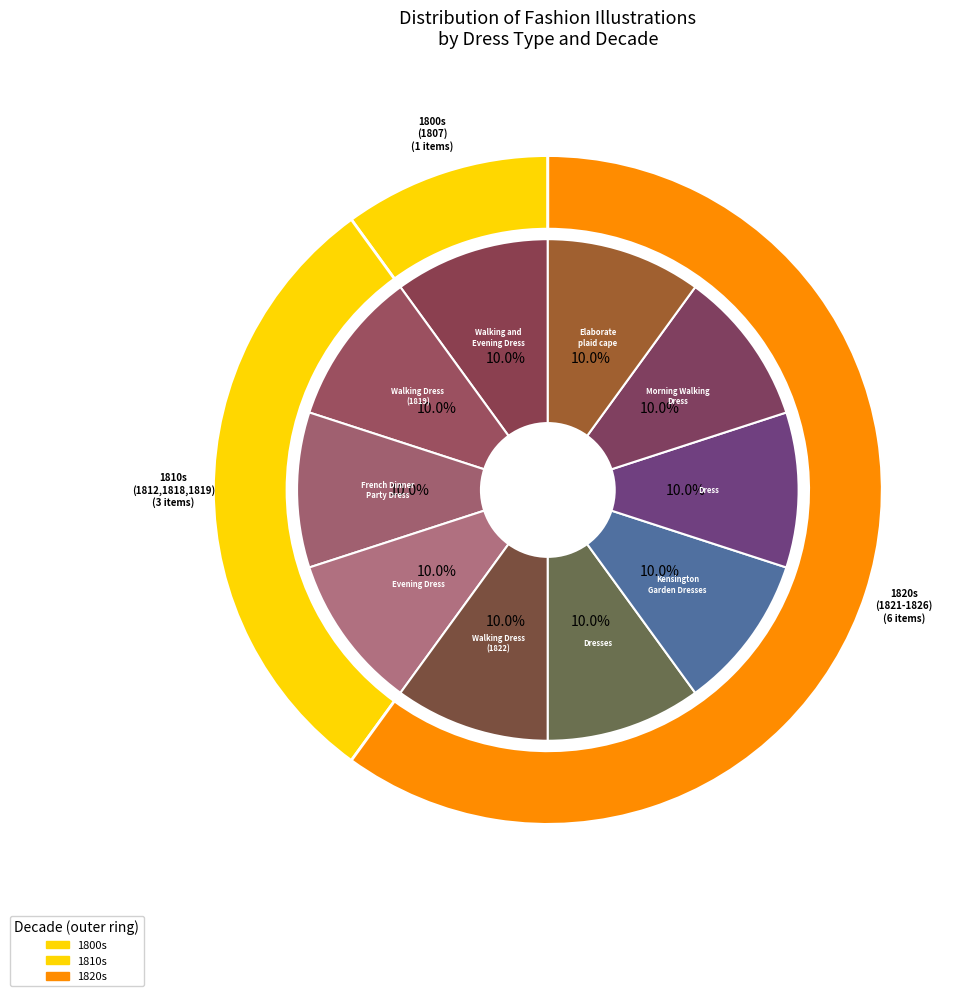

Which category has the smallest portion of the pie?

Walking and Evening Dress